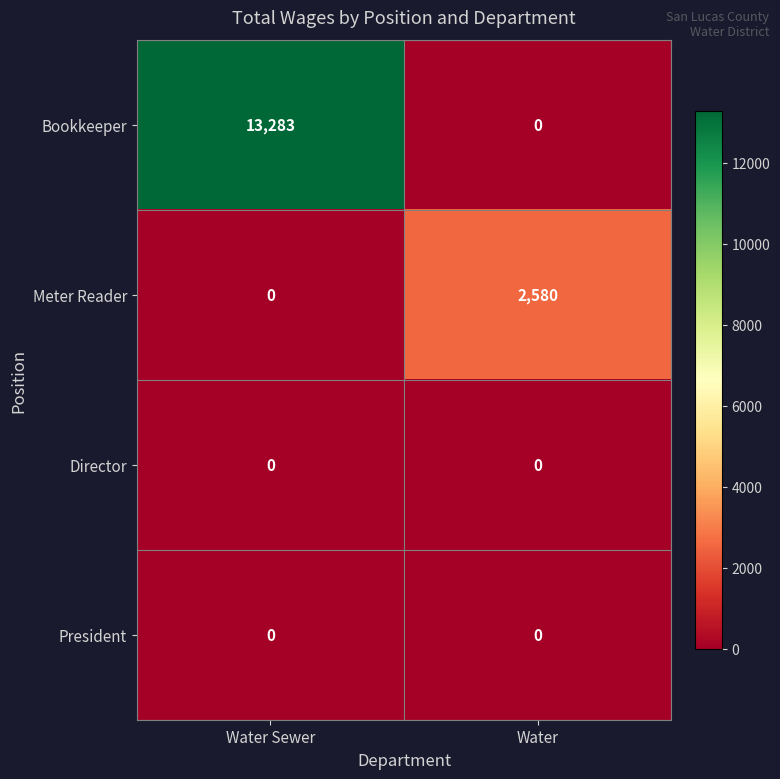

List the labels in order of Meter Reader value, smallest first.

Water Sewer, Water